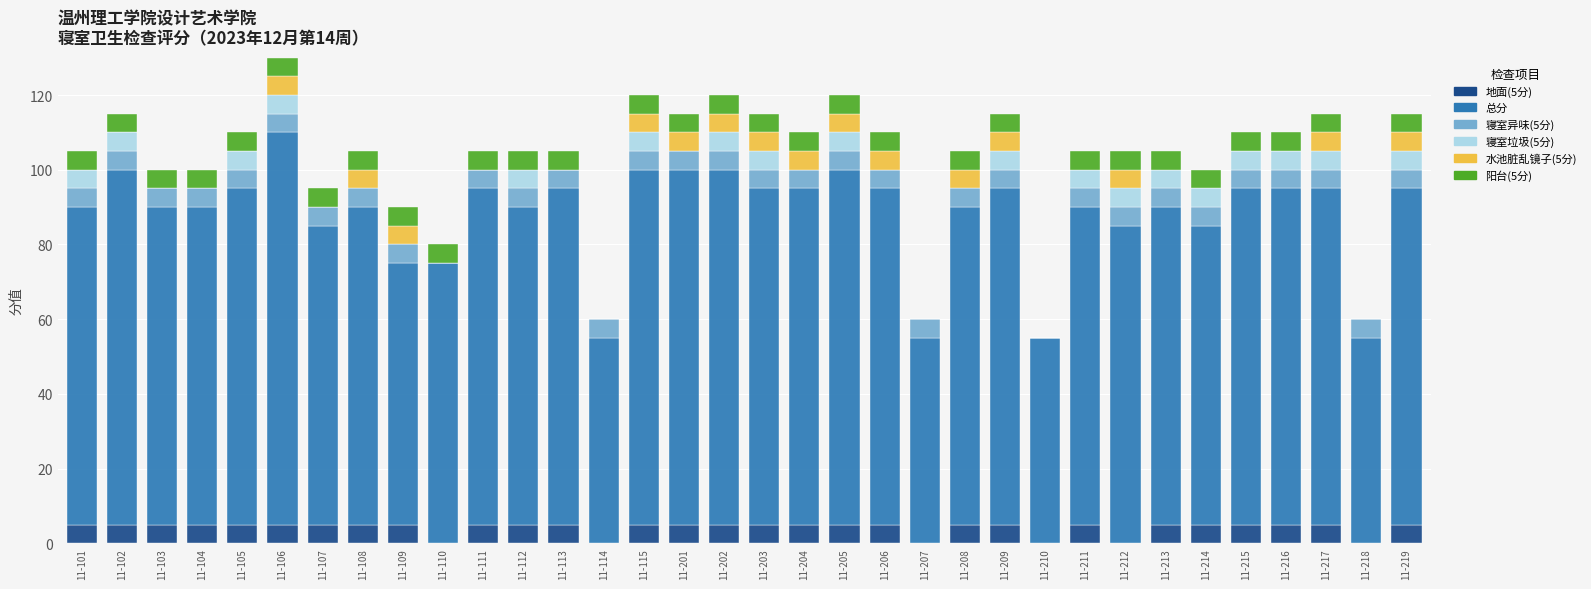

The 地面(5分) series shows 5 at 11-109. True or false?

True